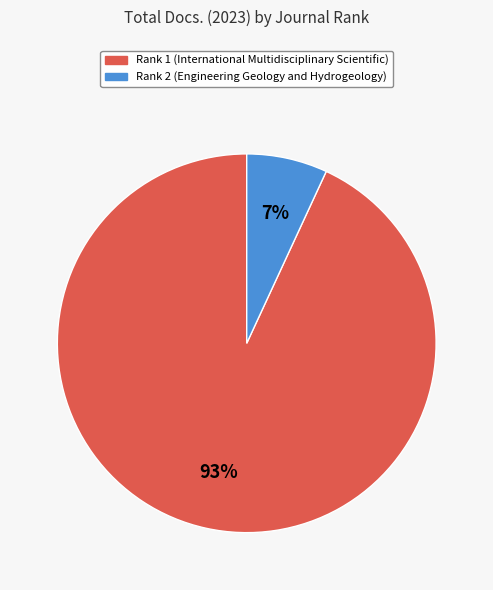

What is the largest slice in the pie chart?

Rank 1 (International Multidisciplinary Scientific)